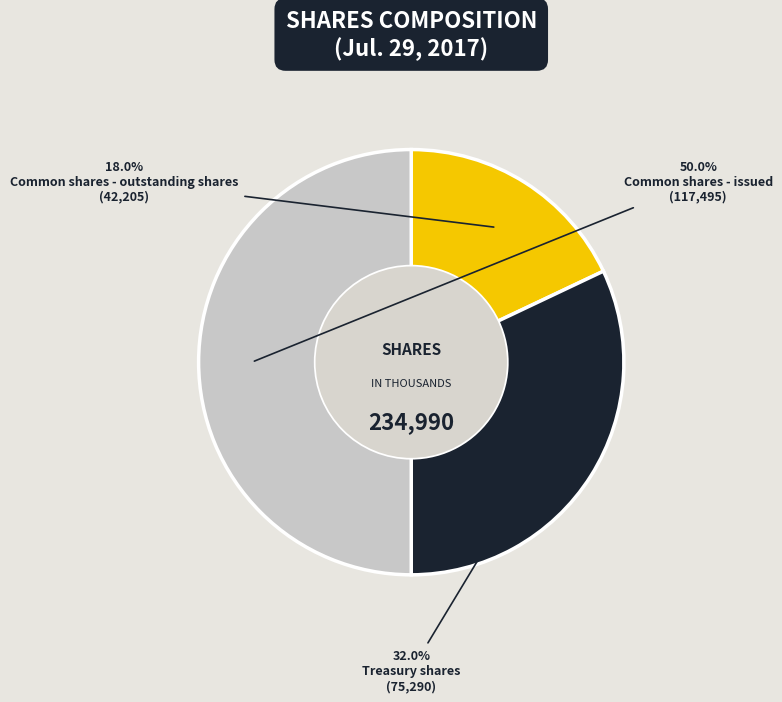

The Treasury shares slice represents 42% of the pie. True or false?

False